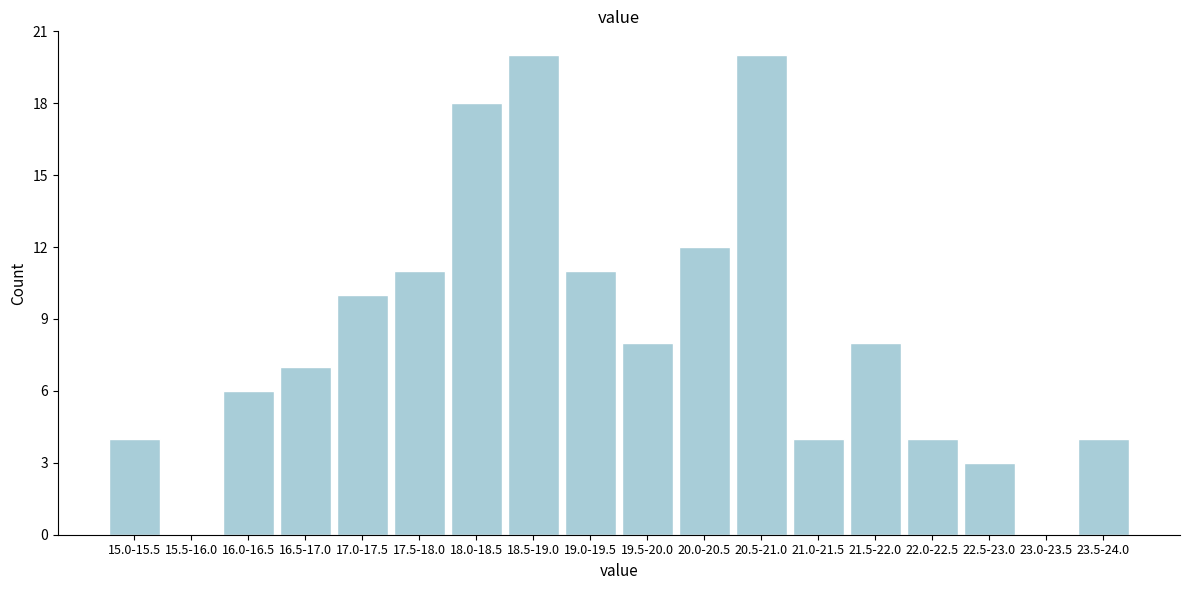

Reading left to right, list all the values displayed in this chart.

15.0-15.5=4	15.5-16.0=0	16.0-16.5=6	16.5-17.0=7	17.0-17.5=10	17.5-18.0=11	18.0-18.5=18	18.5-19.0=20	19.0-19.5=11	19.5-20.0=8	20.0-20.5=12	20.5-21.0=20	21.0-21.5=4	21.5-22.0=8	22.0-22.5=4	22.5-23.0=3	23.0-23.5=0	23.5-24.0=4